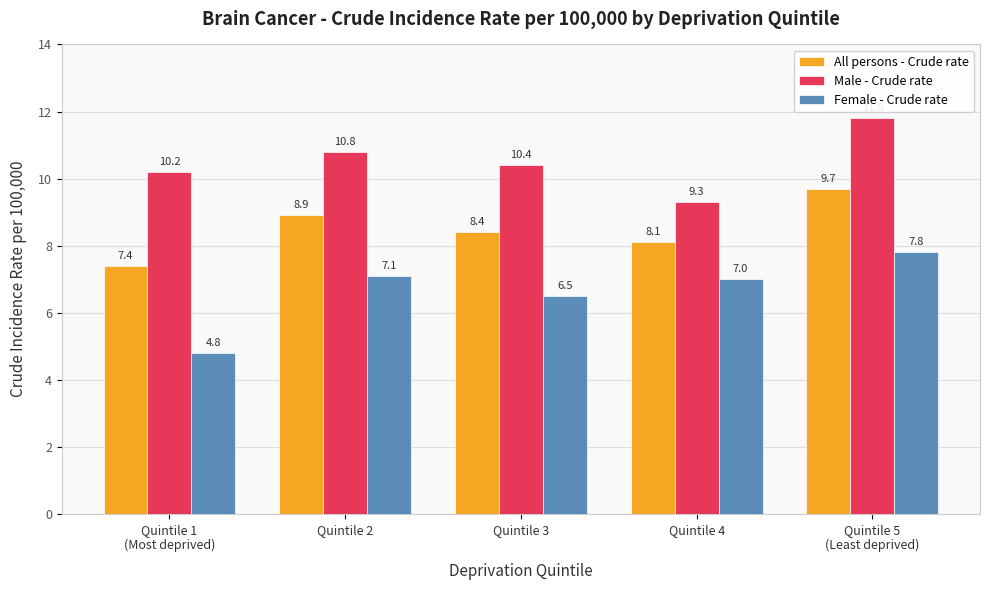

Reading left to right, extract all data points from this chart.

All persons - Crude rate: 7.4	8.9	8.4	8.1	9.7
Male - Crude rate: 10.2	10.8	10.4	9.3	11.8
Female - Crude rate: 4.8	7.1	6.5	7.0	7.8